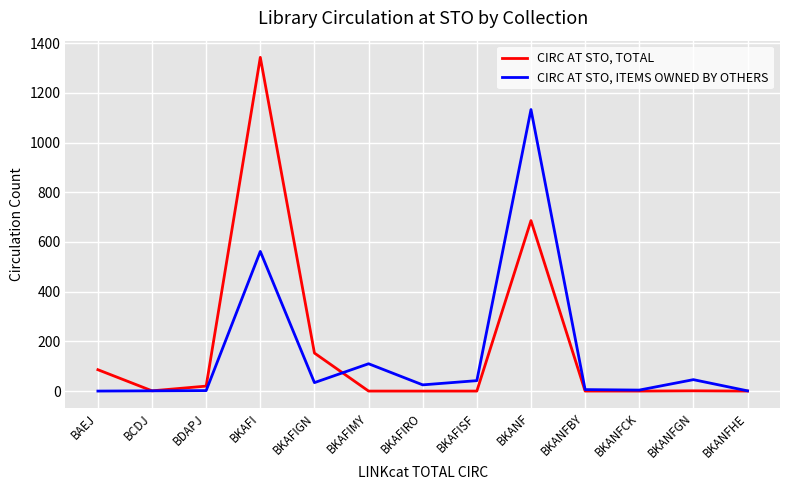

What is the difference between the highest and lowest values at BKAFIMY?

110